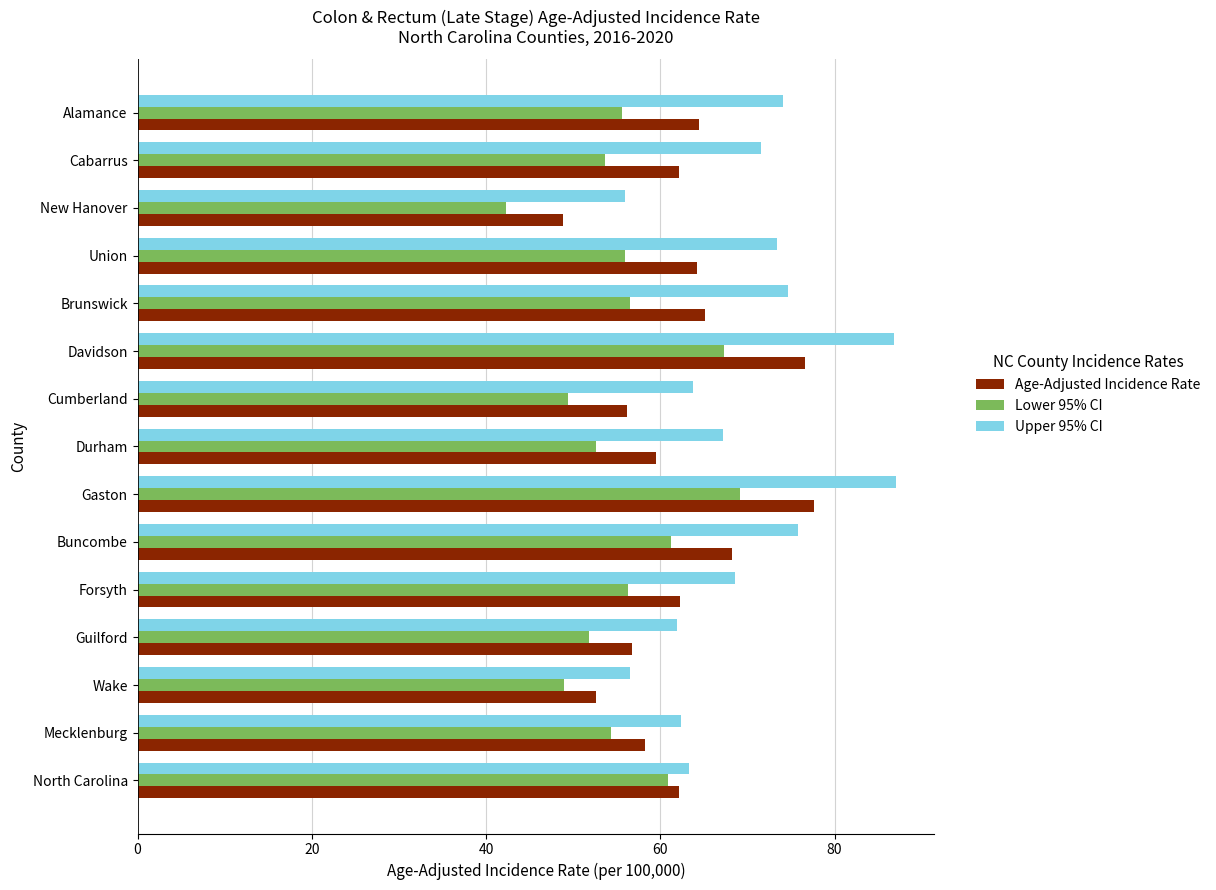

How many values in the Lower 95% CI series exceed 55?

8